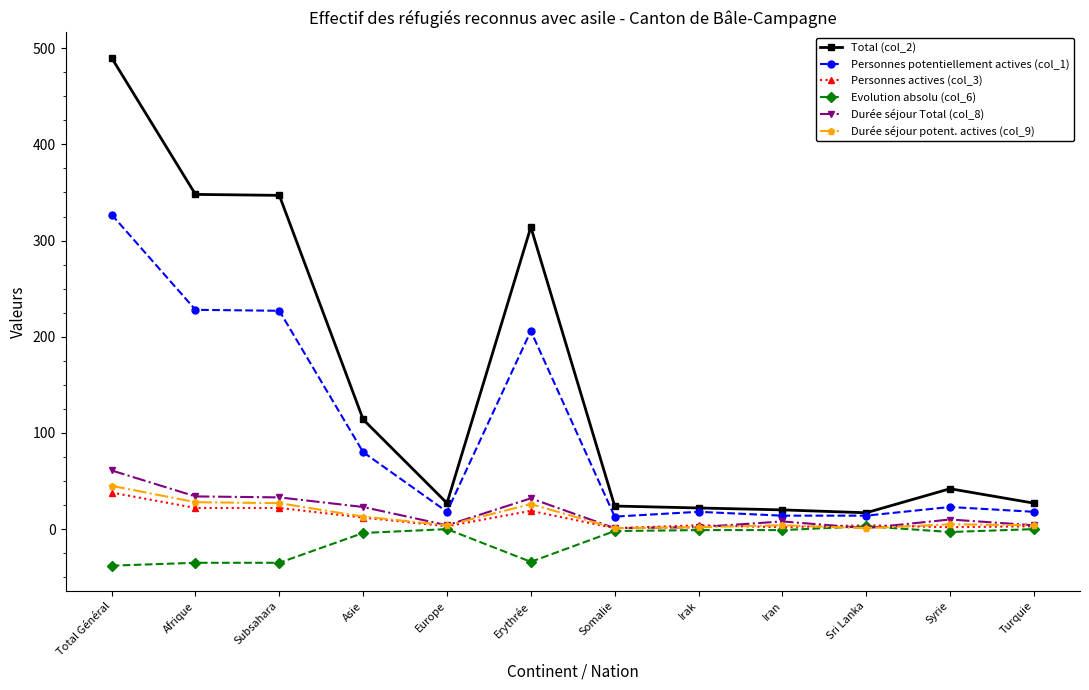

Count the number of categories in the chart.

12